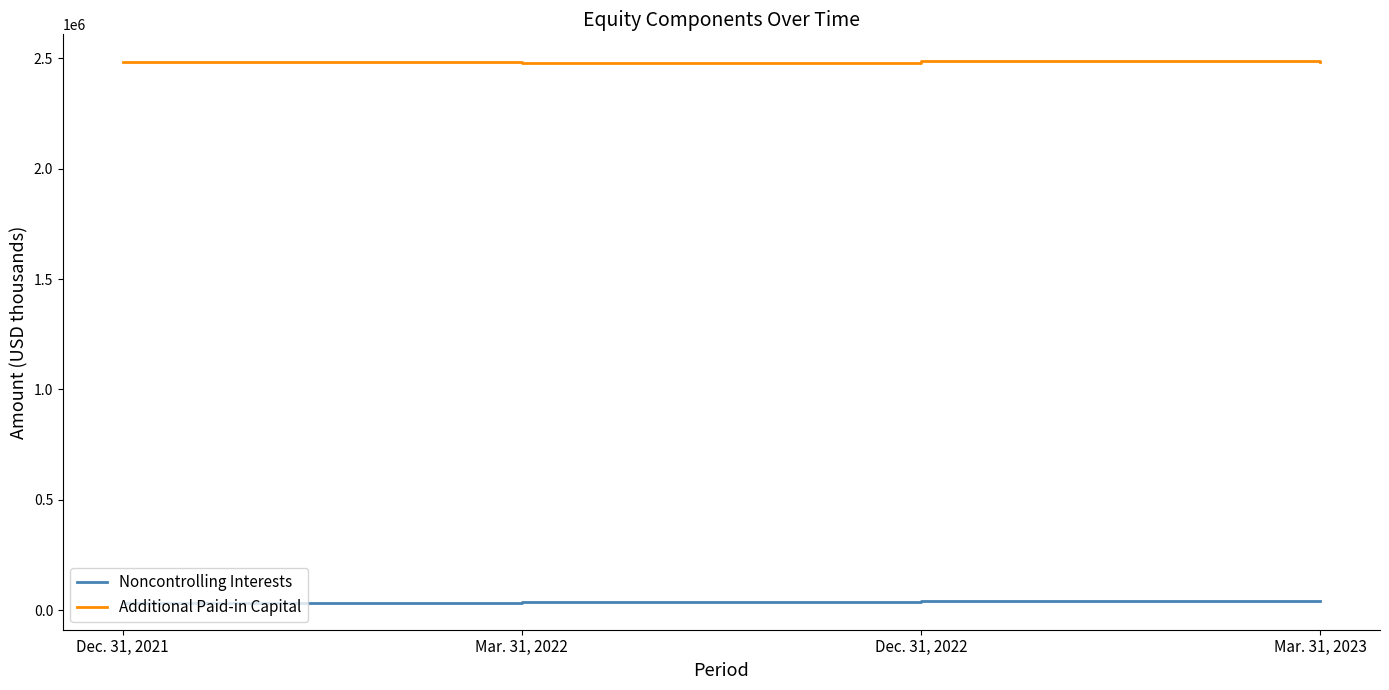

Is it true that Additional Paid-in Capital equals 2486116 at Dec. 31, 2022?

True